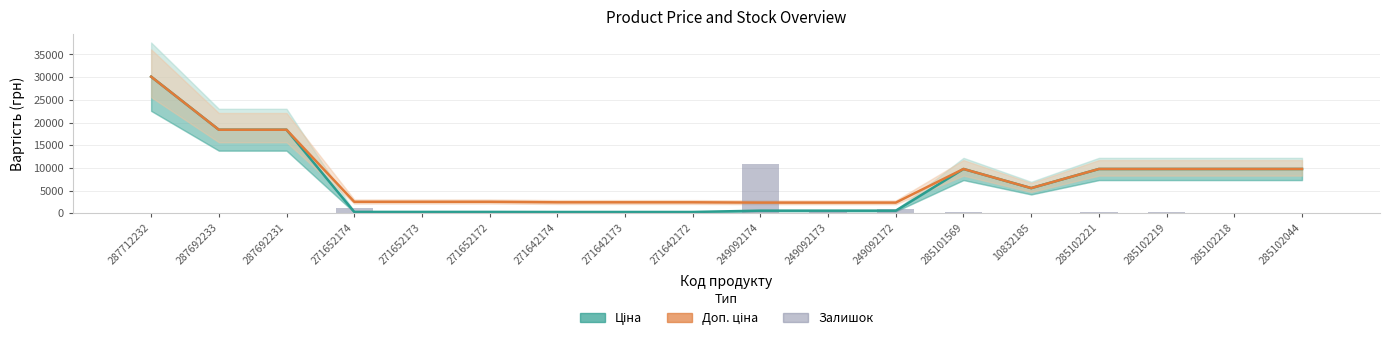

What value does the Залишок (×30) series have at 271652173?

450.0